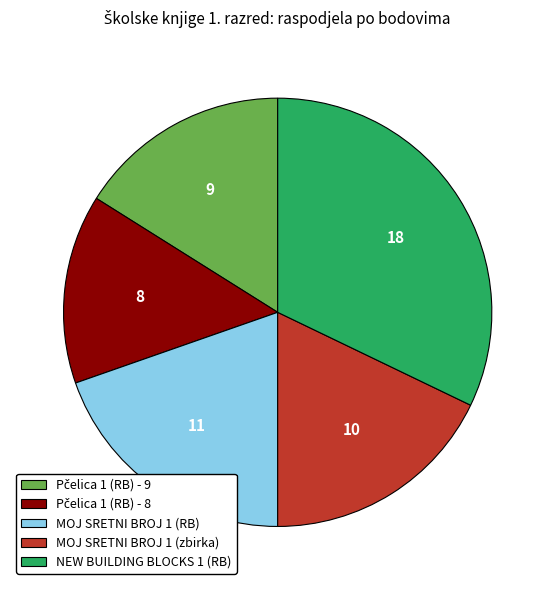

The MOJ SRETNI BROJ 1 (RB) slice represents 14% of the pie. True or false?

False